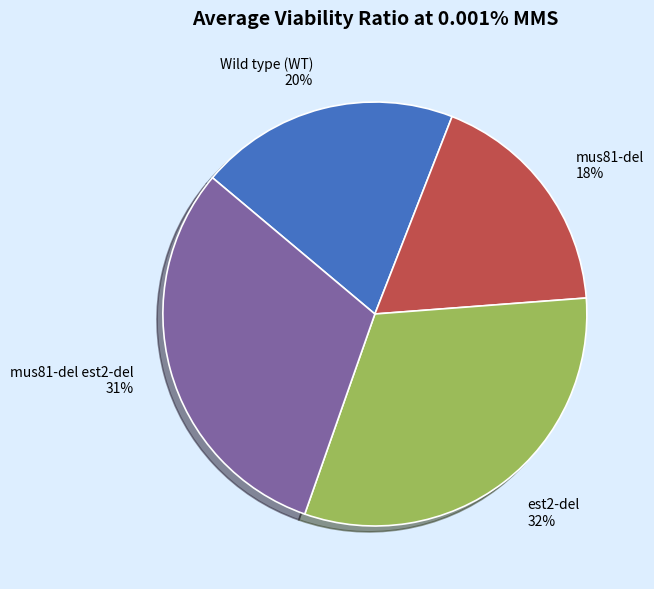

Which category has the biggest portion of the pie?

est2-del